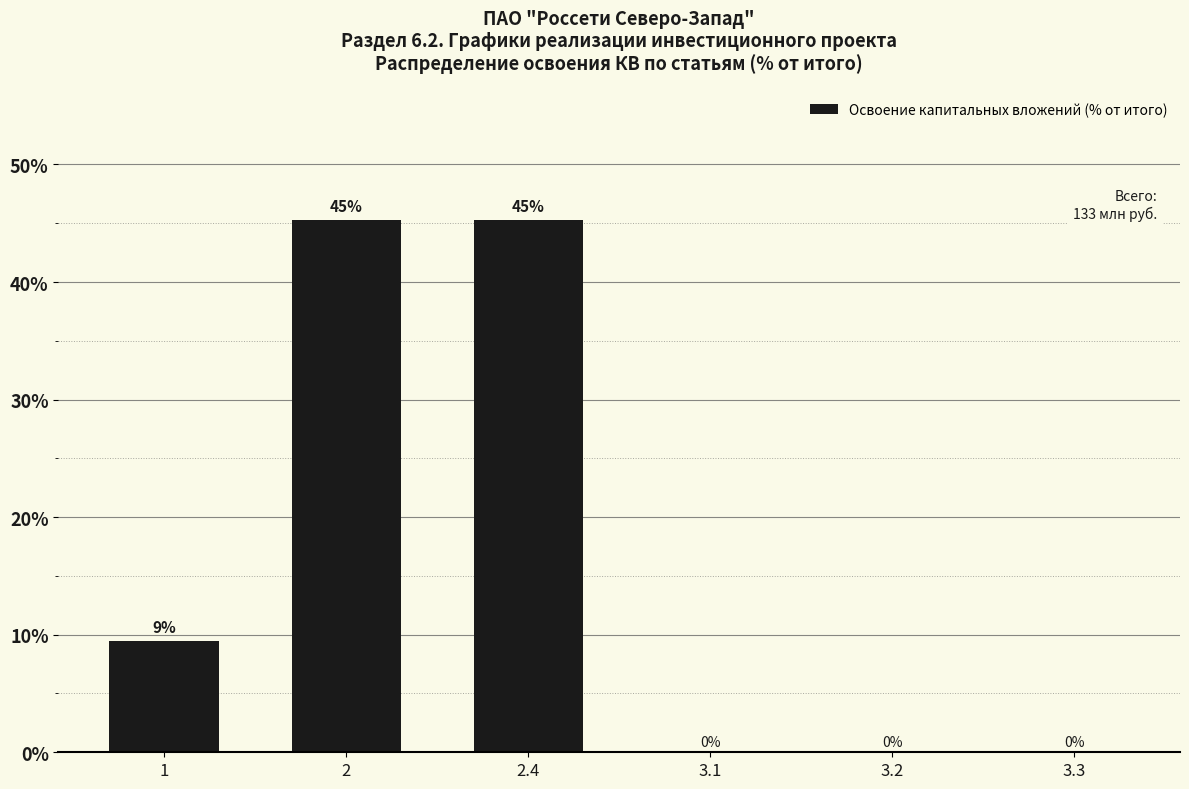

What is the maximum value shown in the chart?

45.3